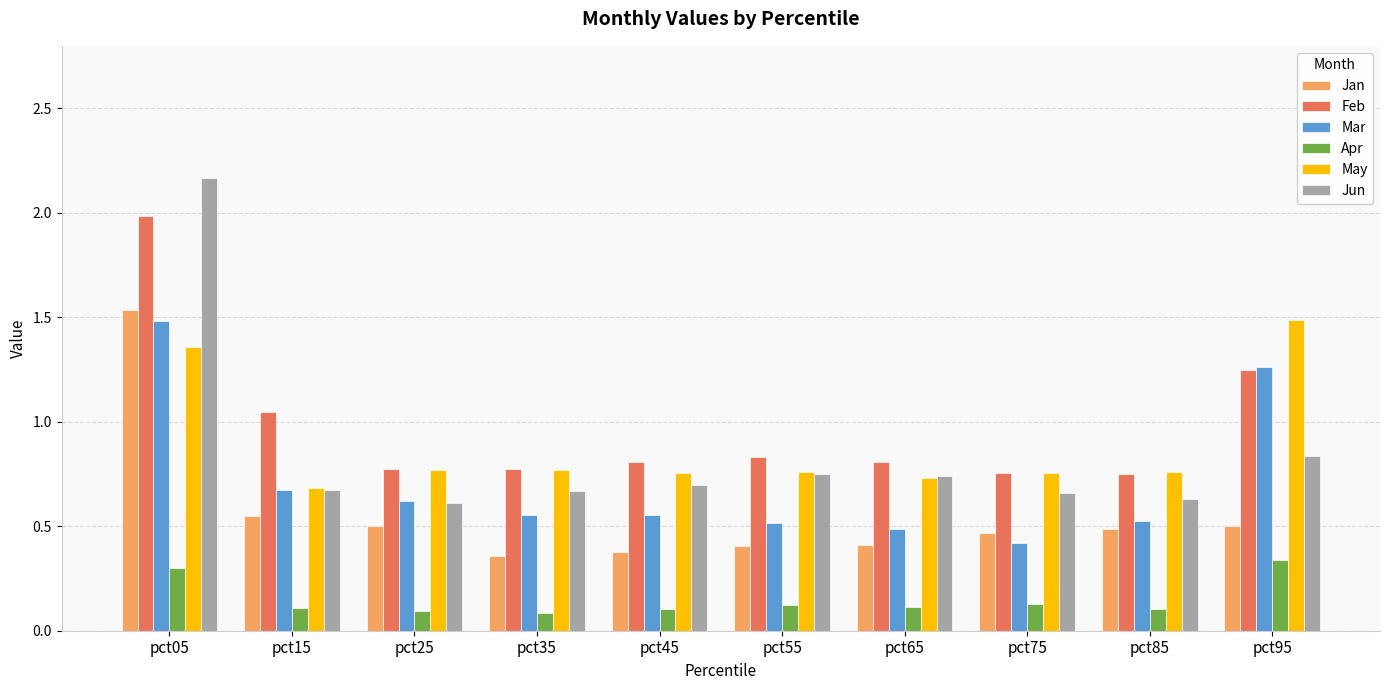

Which category has the highest value in the Jun series?

pct05